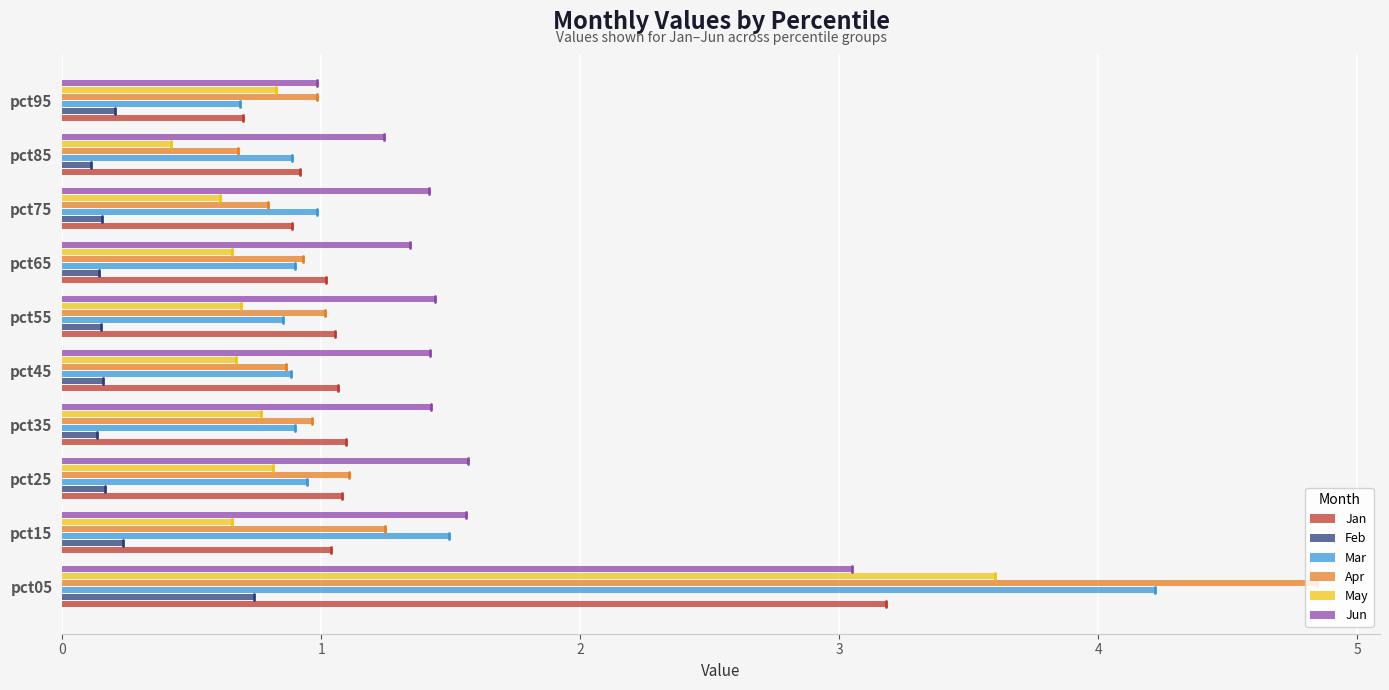

The May series shows 0.8 at pct35. True or false?

True